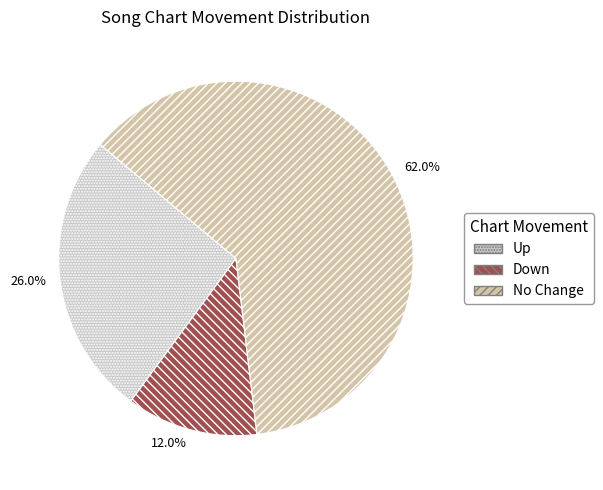

Which category has the biggest portion of the pie?

No Change